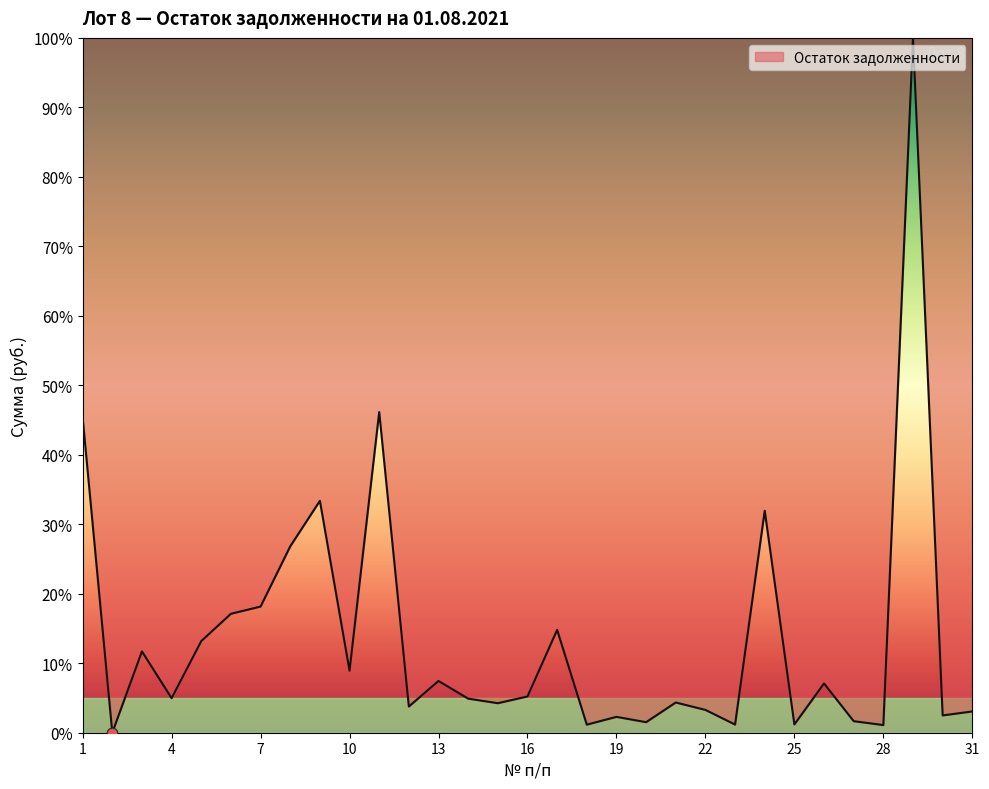

What is the greatest value displayed?

100.0